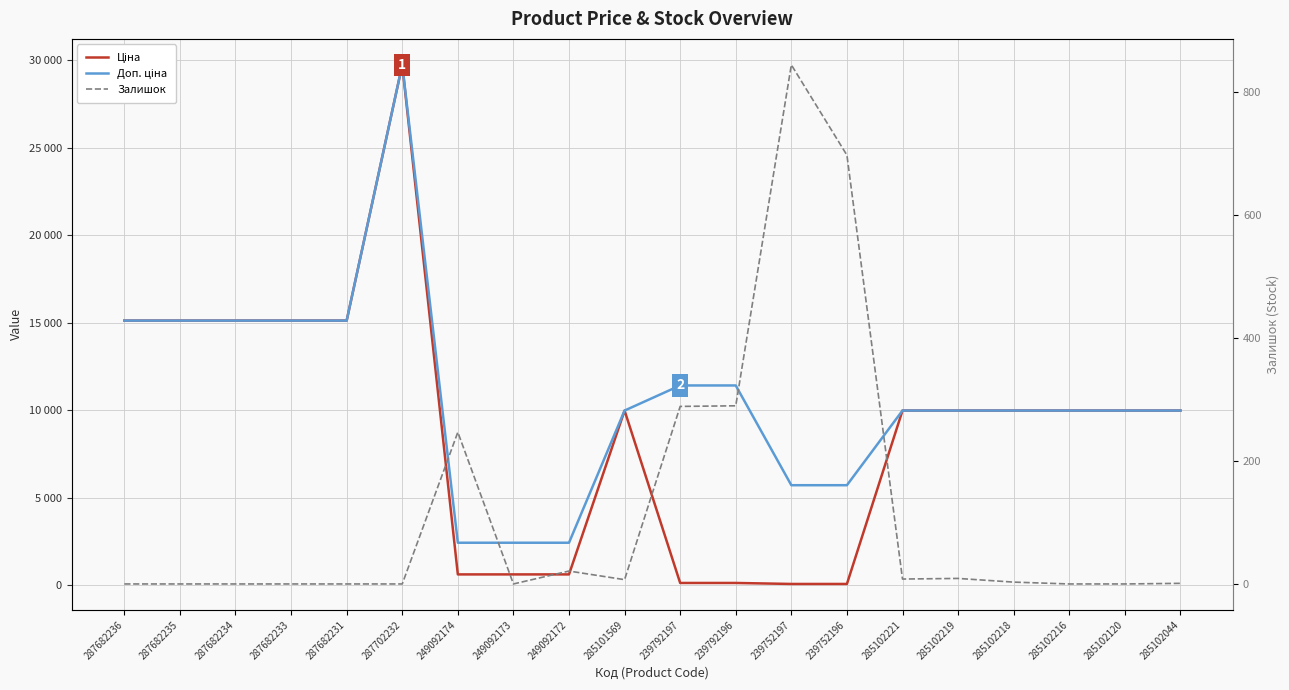

List the series in order of their overall mean, highest first.

Доп. ціна, Ціна, Залишок